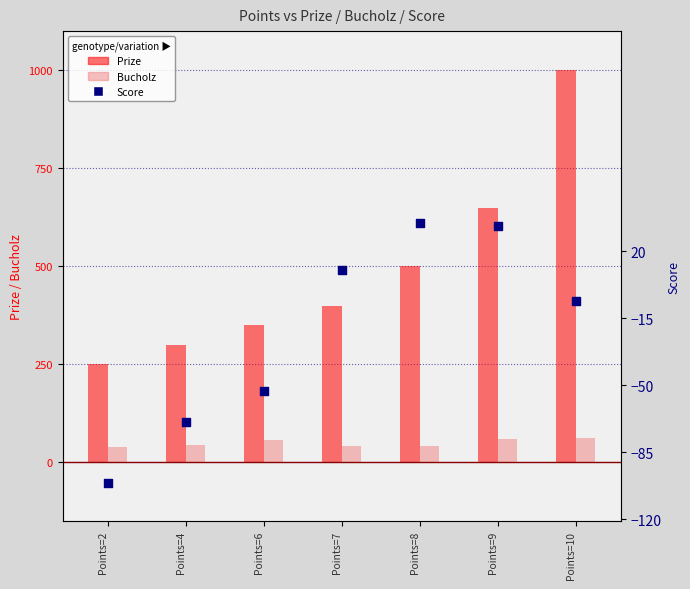

Is the value of Bucholz at Points=10 greater than the value of Prize at Points=9?

No